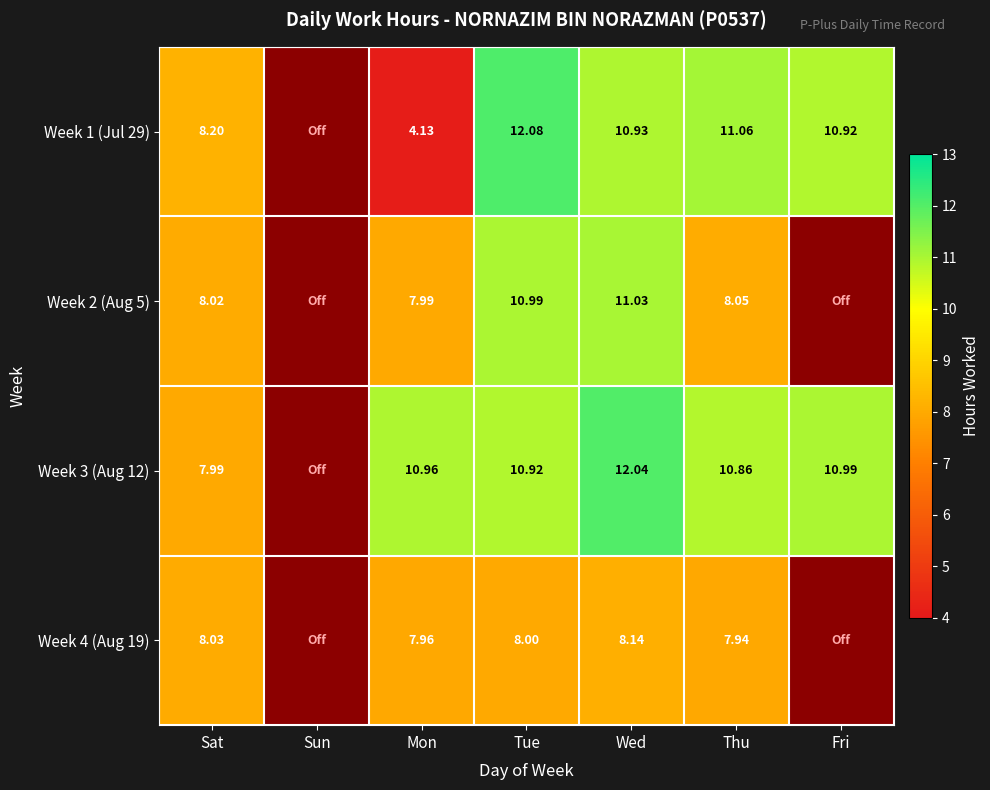

Is the value of Week 1 (Jul 29) at Mon greater than the value of Week 2 (Aug 5) at Thu?

No